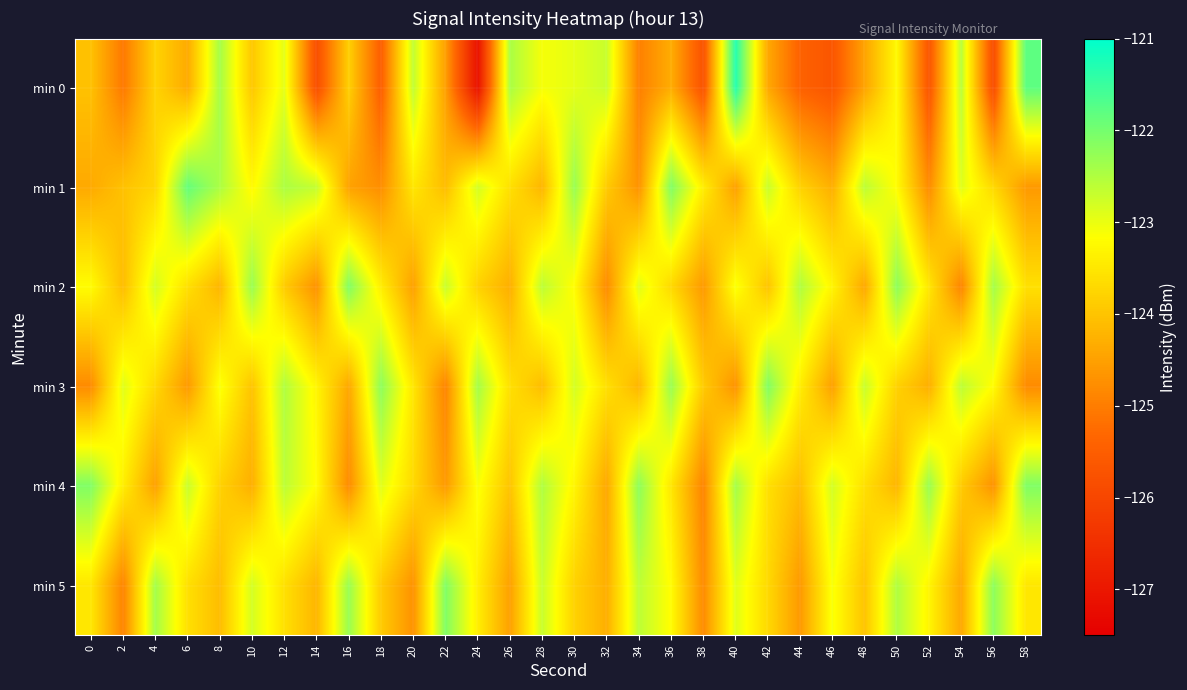

Reading left to right, what are all the values shown in this chart?

min 0: 0=-124.0	2=-125.1	4=-123.8	6=-124.4	8=-122.4	10=-124.0	12=-122.9	14=-125.8	16=-123.8	18=-125.5	20=-122.6	22=-124.5	24=-127.1	26=-122.4	28=-123.1	30=-122.9	32=-122.7	34=-125.0	36=-124.3	38=-125.7	40=-121.3	42=-124.4	44=-125.4	46=-125.7	48=-124.5	50=-123.2	52=-125.7	54=-122.6	56=-125.9	58=-121.8
min 1: 0=-124.4	2=-124.0	4=-123.7	6=-121.9	8=-122.5	10=-123.2	12=-122.5	14=-122.7	16=-124.5	18=-124.8	20=-123.5	22=-124.1	24=-122.8	26=-123.6	28=-124.2	30=-122.3	32=-123.9	34=-124.7	36=-122.1	38=-123.4	40=-124.5	42=-122.7	44=-123.8	46=-124.3	48=-122.6	50=-123.2	52=-124.8	54=-122.9	56=-123.7	58=-124.6
min 2: 0=-123.2	2=-124.1	4=-122.8	6=-123.6	8=-124.2	10=-122.3	12=-123.9	14=-124.7	16=-122.1	18=-123.4	20=-124.5	22=-122.7	24=-123.8	26=-124.3	28=-122.6	30=-123.2	32=-124.8	34=-122.9	36=-123.7	38=-124.6	40=-123.1	42=-124.0	44=-122.5	46=-123.3	48=-124.4	50=-122.2	52=-123.5	54=-124.9	56=-122.4	58=-123.6
min 3: 0=-124.8	2=-122.9	4=-123.7	6=-124.6	8=-123.1	10=-124.0	12=-122.5	14=-123.3	16=-124.4	18=-122.2	20=-123.5	22=-124.9	24=-122.4	26=-123.6	28=-124.1	30=-122.8	32=-123.6	34=-124.2	36=-122.3	38=-123.9	40=-124.7	42=-122.1	44=-123.4	46=-124.5	48=-122.7	50=-123.8	52=-124.3	54=-122.6	56=-123.2	58=-124.8
min 4: 0=-122.1	2=-123.4	4=-124.5	6=-122.7	8=-123.8	10=-124.3	12=-122.6	14=-123.2	16=-124.8	18=-122.9	20=-123.7	22=-124.6	24=-123.1	26=-124.0	28=-122.5	30=-123.3	32=-124.4	34=-122.2	36=-123.5	38=-124.9	40=-122.4	42=-123.6	44=-124.1	46=-122.8	48=-123.6	50=-124.2	52=-122.3	54=-123.9	56=-124.7	58=-122.1
min 5: 0=-123.5	2=-124.9	4=-122.4	6=-123.6	8=-124.1	10=-122.8	12=-123.6	14=-124.2	16=-122.3	18=-123.9	20=-124.7	22=-122.1	24=-123.4	26=-124.5	28=-122.7	30=-123.8	32=-124.3	34=-122.6	36=-123.2	38=-124.8	40=-122.9	42=-123.7	44=-124.6	46=-123.1	48=-124.0	50=-122.5	52=-123.3	54=-124.4	56=-122.2	58=-123.5